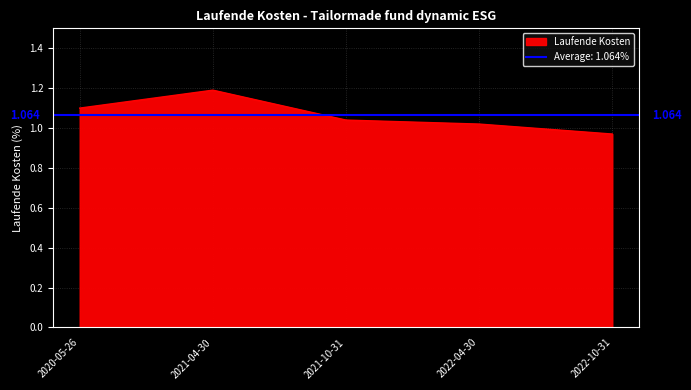

Reading left to right, transcribe all the data shown in this chart.

2020-05-26=1.1	2021-04-30=1.2	2021-10-31=1.0	2022-04-30=1.0	2022-10-31=1.0